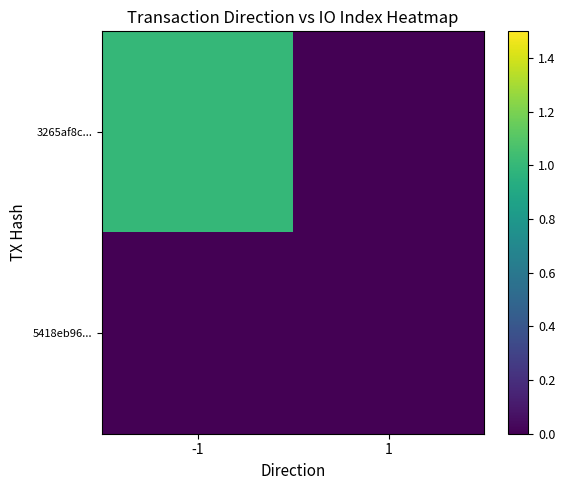

List the series in order of their overall mean, highest first.

3265af8c..., 5418eb96...